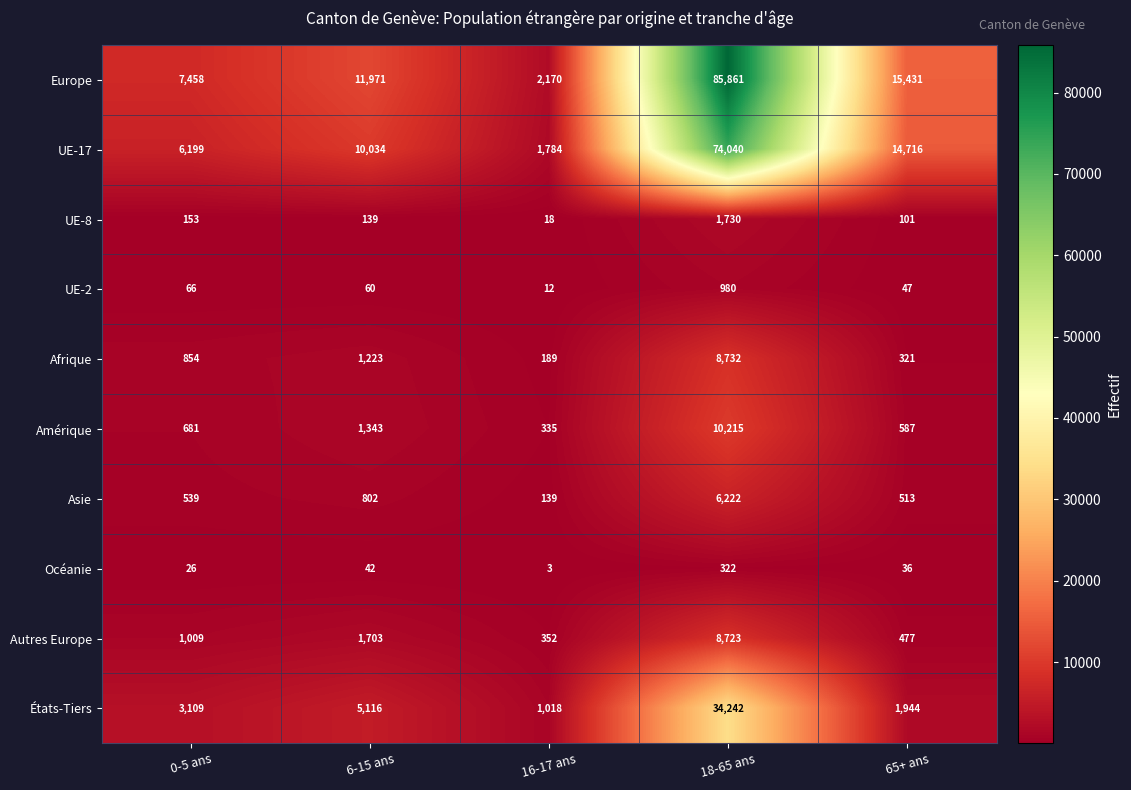

Where is Amérique nearest to the value 5275?

6-15 ans